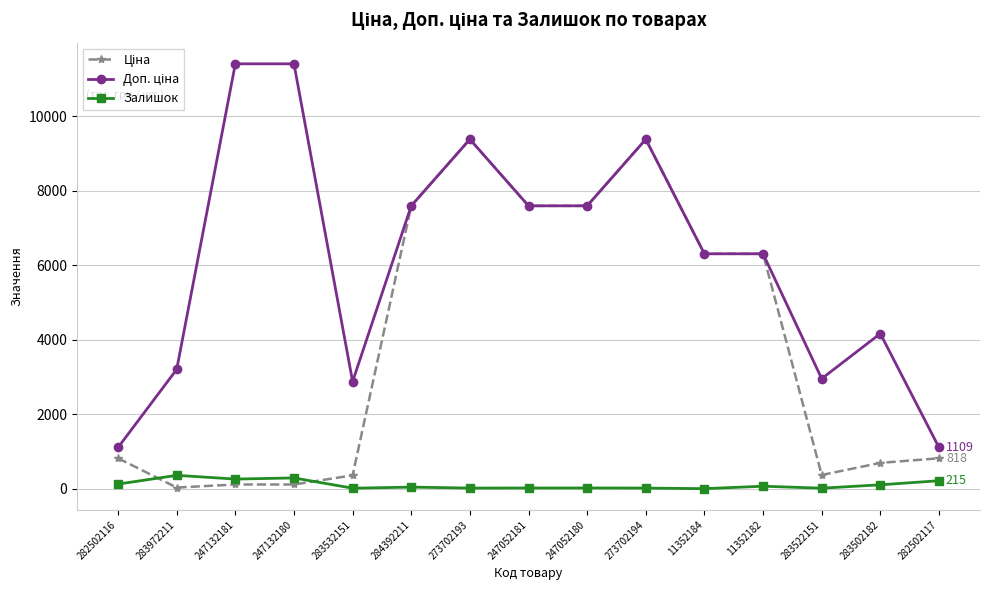

What is the difference between the maximum and second lowest values in the Залишок series?

345.0